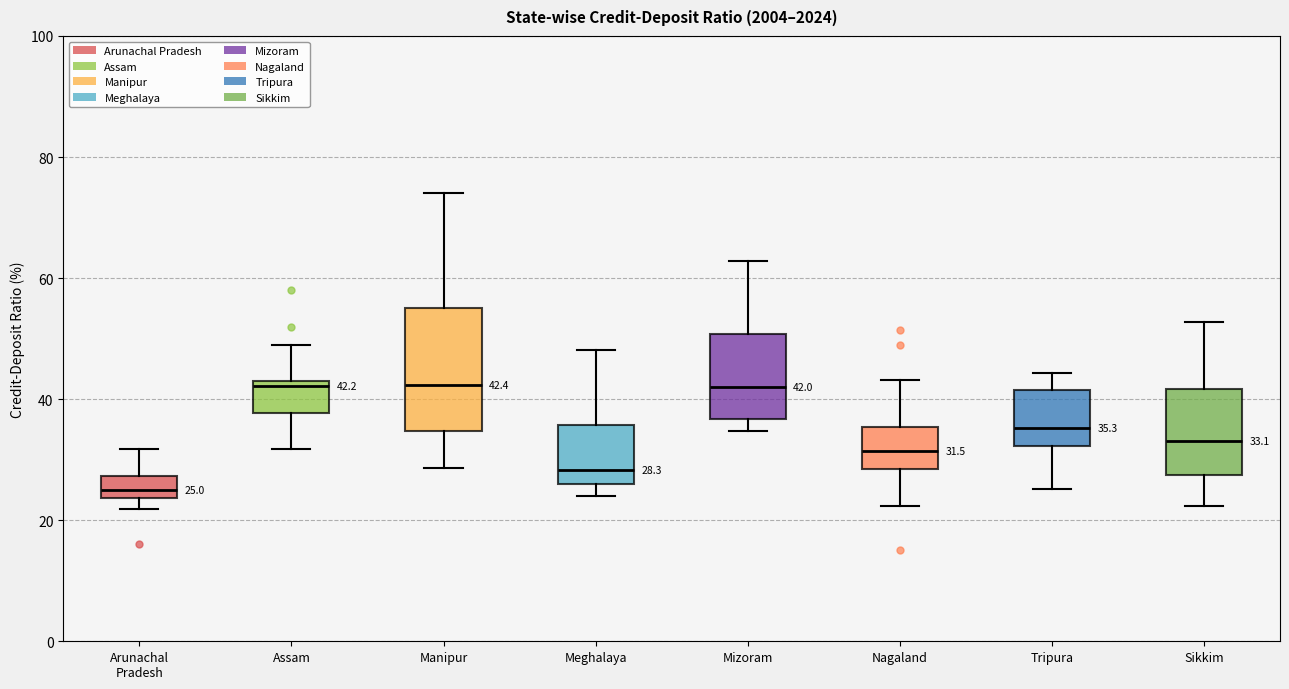

Which box has the lowest median line?

Arunachal Pradesh